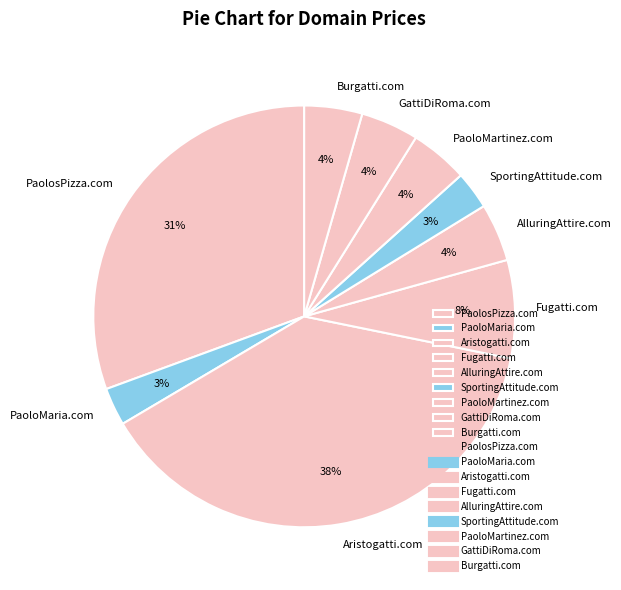

To the nearest percent, what is the average slice percentage?

11%